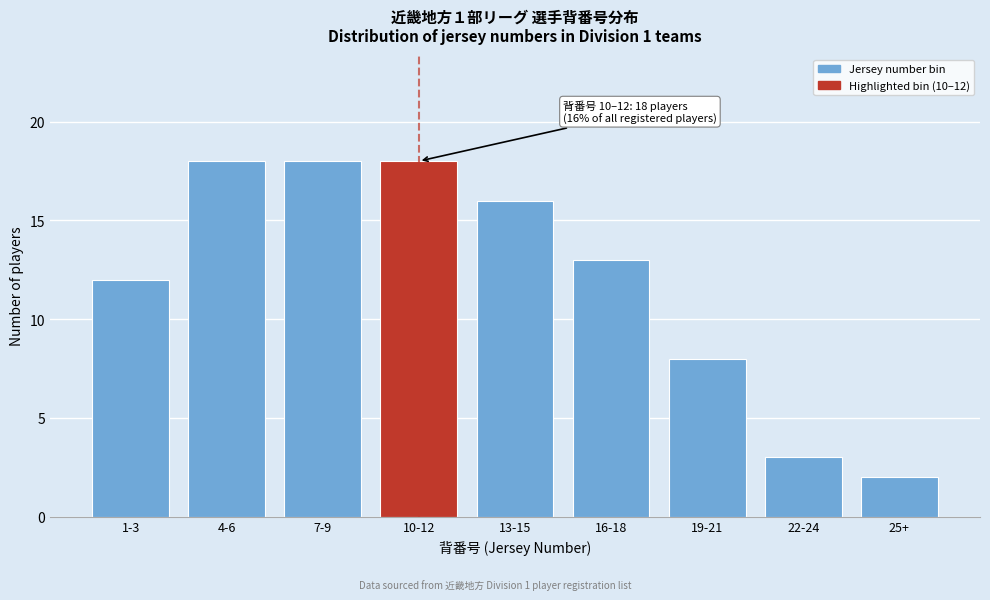

Reading left to right, transcribe all the data shown in this chart.

12	18	18	18	16	13	8	3	2